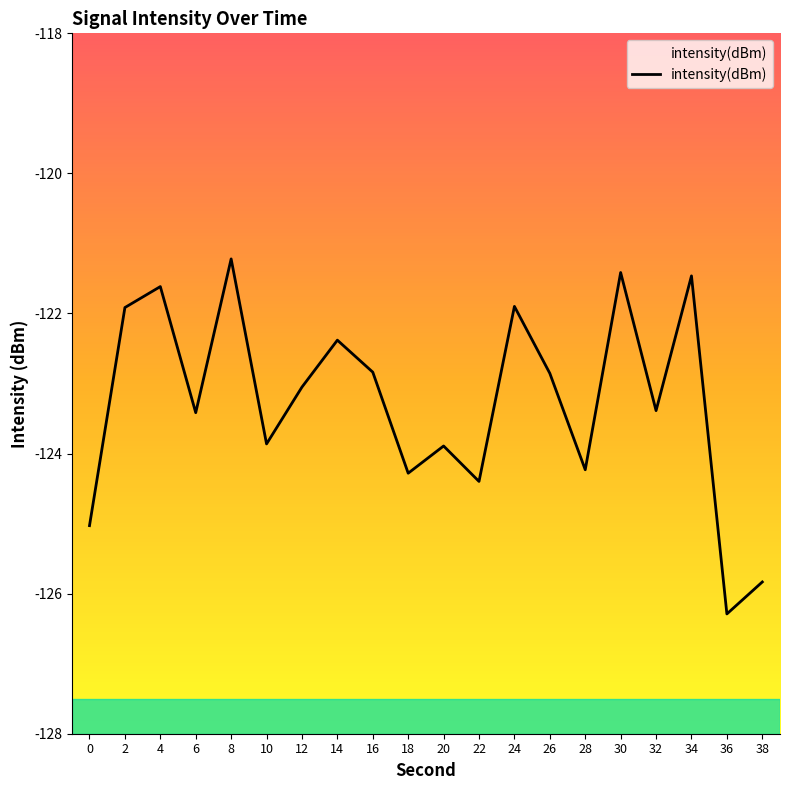

Reading left to right, list all the values displayed in this chart.

0=-125.0	2=-121.9	4=-121.6	6=-123.4	8=-121.2	10=-123.9	12=-123.1	14=-122.4	16=-122.8	18=-124.3	20=-123.9	22=-124.4	24=-121.9	26=-122.9	28=-124.2	30=-121.4	32=-123.4	34=-121.5	36=-126.3	38=-125.8